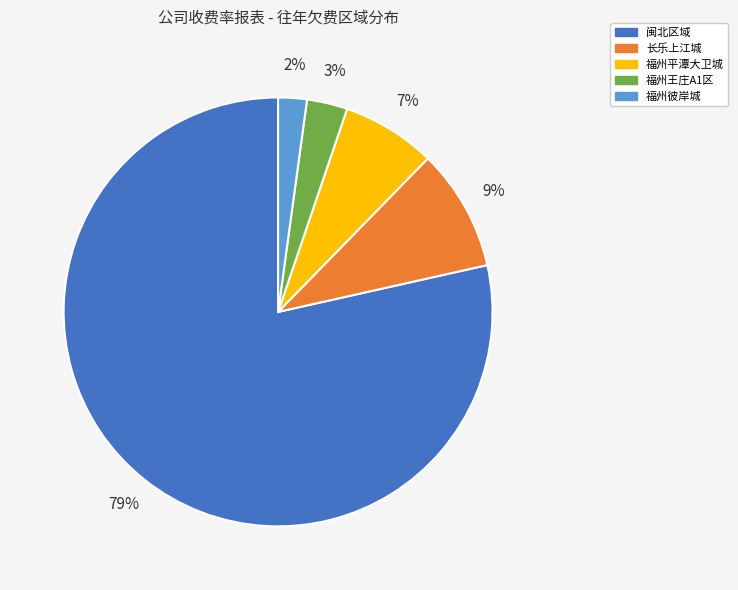

Combined, do 闽北区域 and 福州王庄A1区 account for over 50%?

Yes